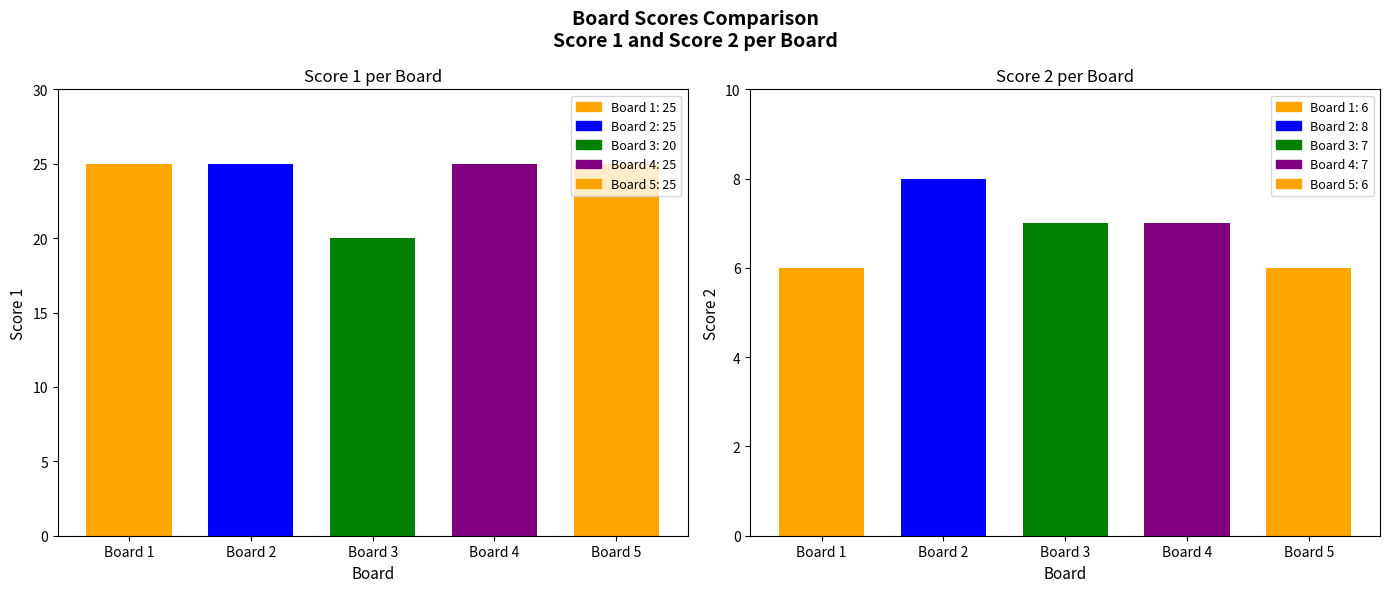

Reading left to right, list all the values displayed in this chart.

Score 1: 25	25	20	25	25
Score 2: 6	8	7	7	6